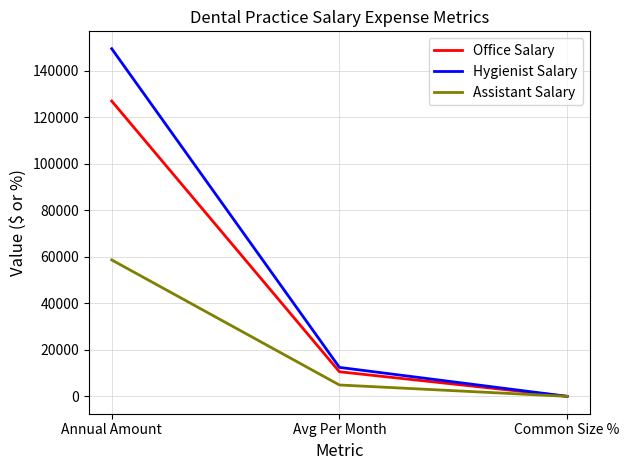

Does the chart have visible grid lines?

Yes